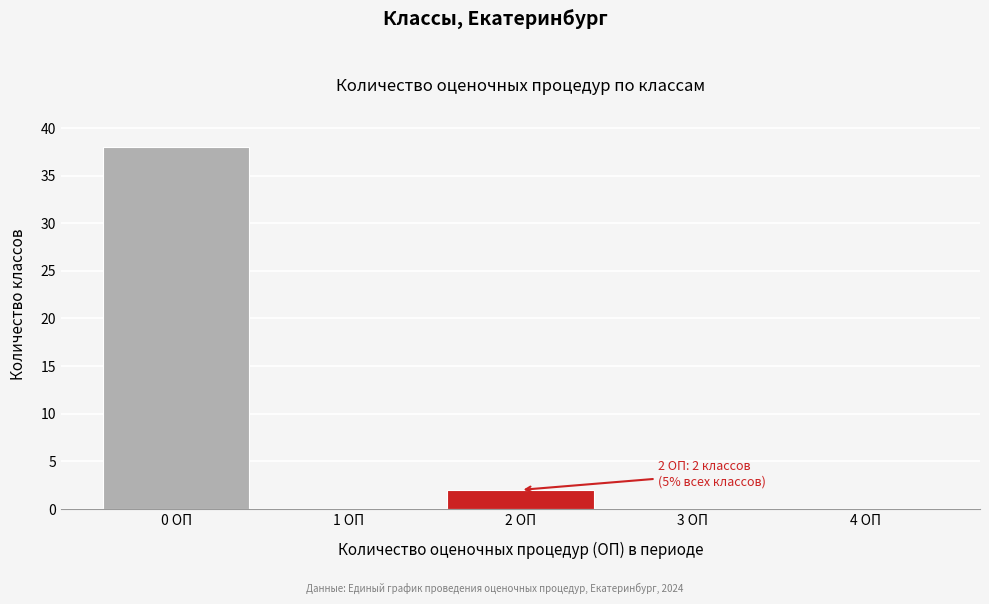

Reading right to left, what are all the values shown in this chart?

4 ОП=0	3 ОП=0	2 ОП=2	1 ОП=0	0 ОП=38